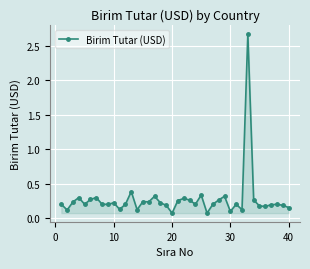

True or false: there are more than 0 points higher than both neighbors.

True